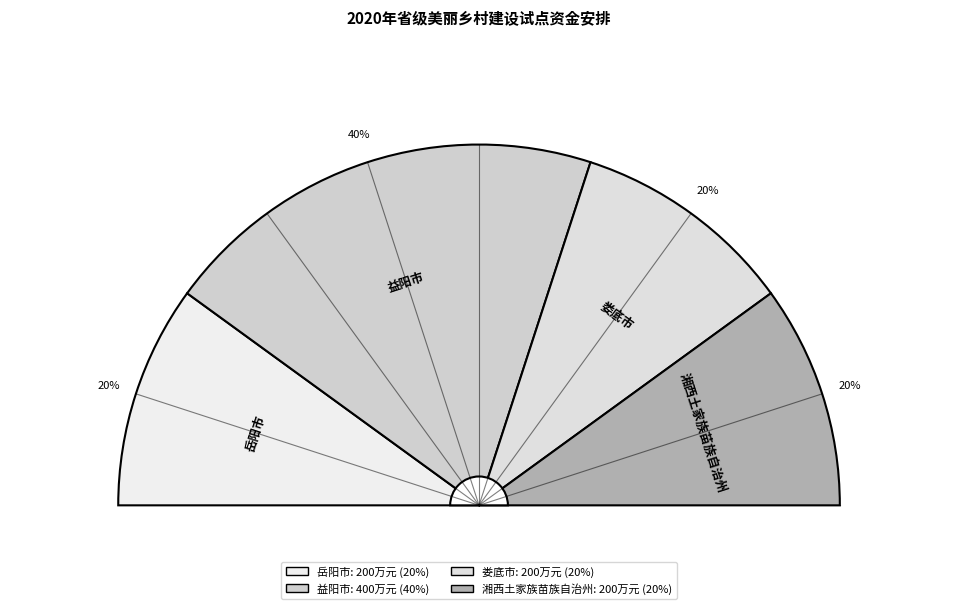

Count the number of slices in the pie.

4